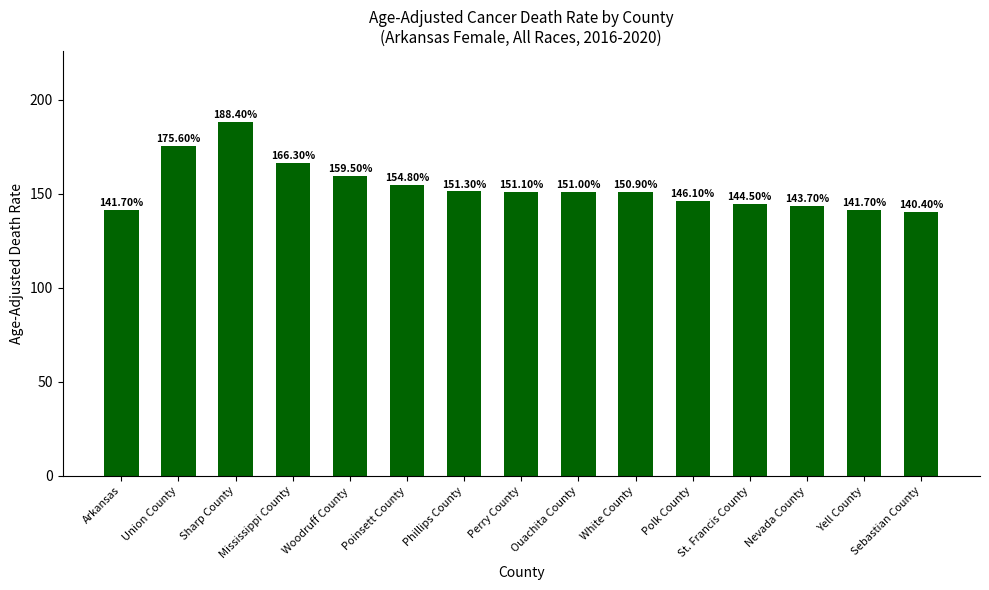

The chart shows a value of 159.5 at Woodruff County. True or false?

True